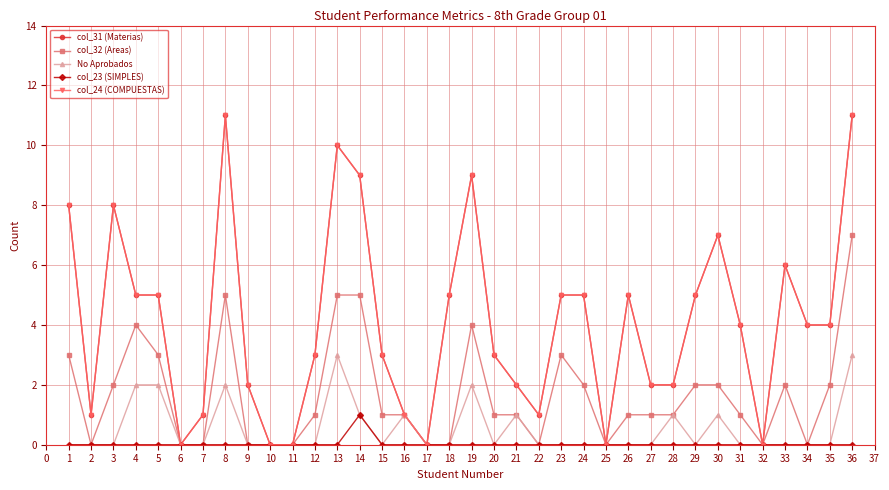

Is this an area chart (filled region under the line)?

No